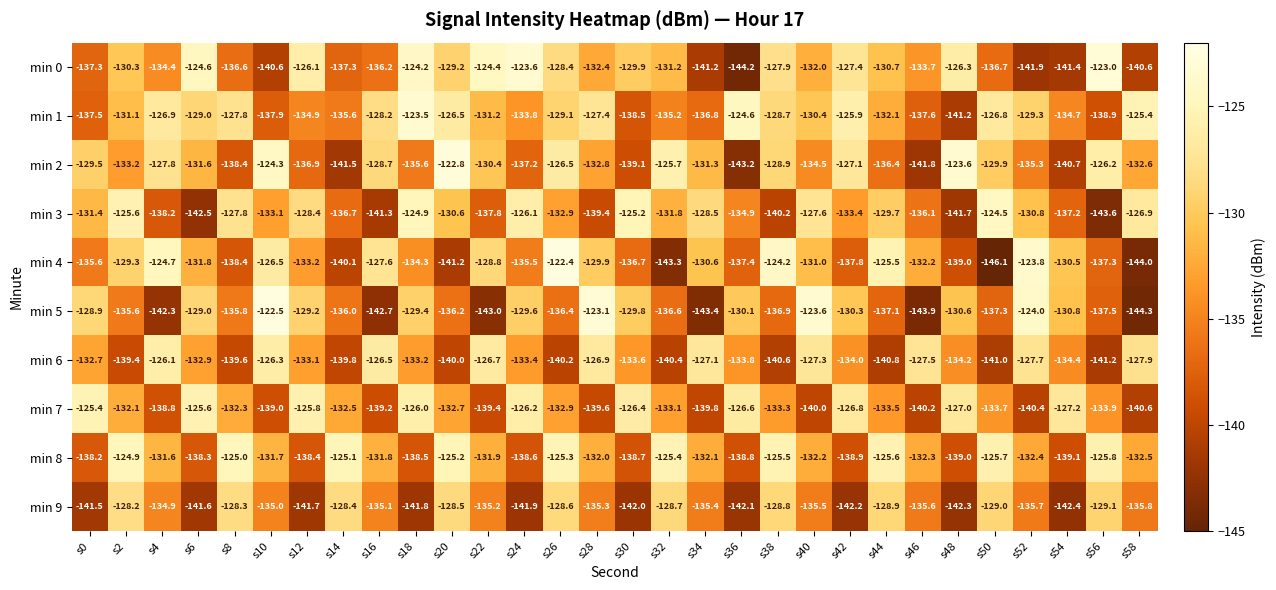

How many values in the min 2 series exceed -131?

13